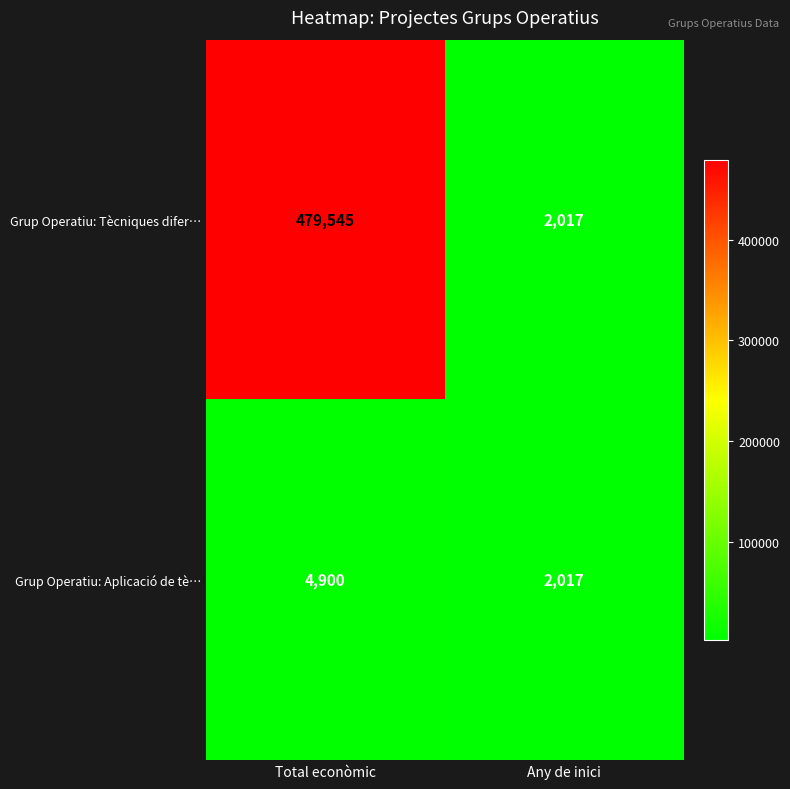

Read the Grup Operatiu: Aplicació de tè… value at Total econòmic.

4900